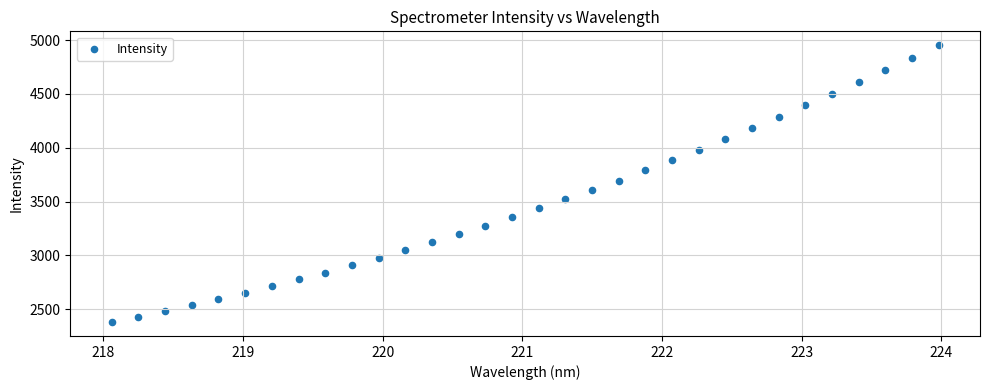

What is the range of X values (max minus min)?

5.9